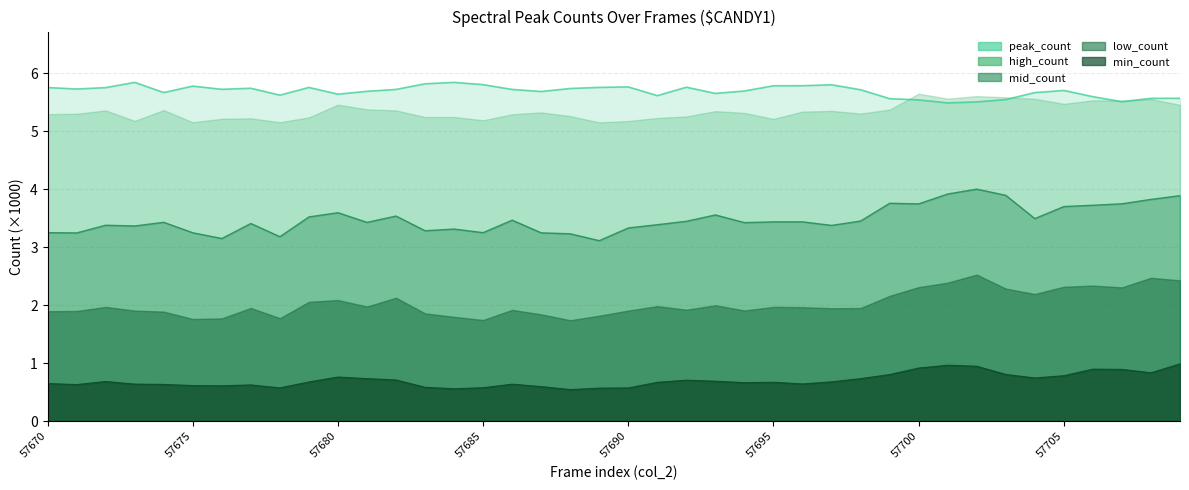

What is the value of the min_count point at the 17th from the left?

0.6